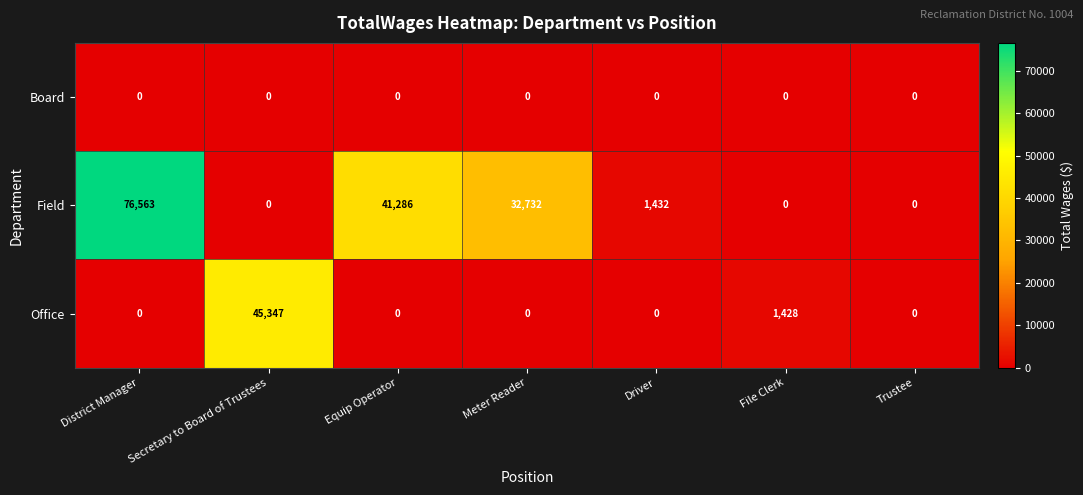

At how many categories does at least one series exceed 3602?

4